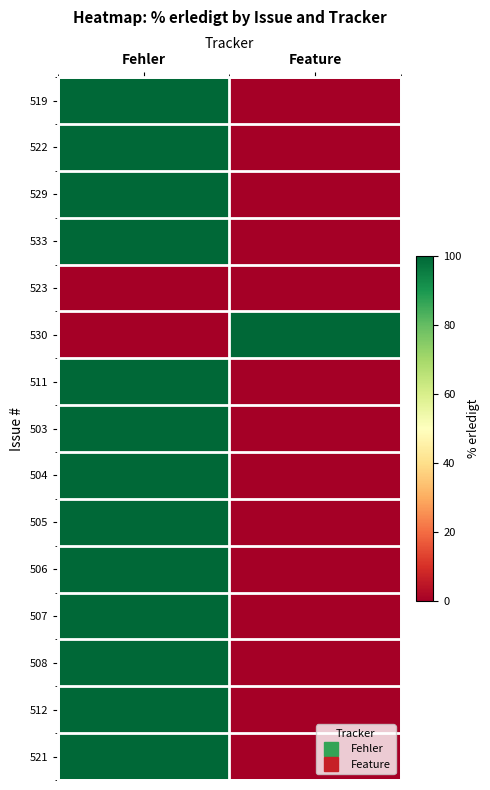

Count the number of categories in the chart.

2